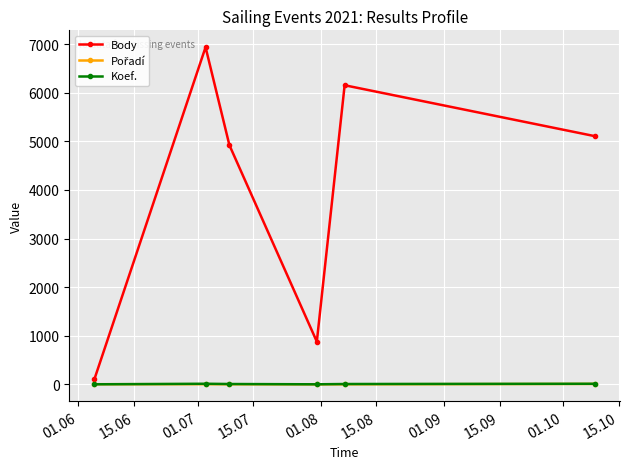

How many interior local valleys does the Body series have?

1